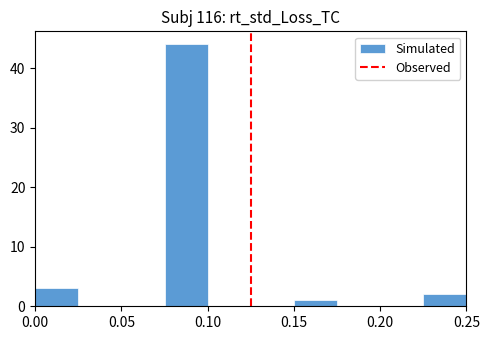

Reading left to right, list every bar in this chart as the range it spans on the x-axis followed by its height. The values are not printed on the chart, so give them approximately, as read against the axis.

0.000 to 0.025: 3
0.025 to 0.050: 0
0.050 to 0.075: 0
0.075 to 0.100: 44
0.100 to 0.125: 0
0.125 to 0.150: 0
0.150 to 0.175: 1
0.175 to 0.200: 0
0.200 to 0.225: 0
0.225 to 0.250: 2